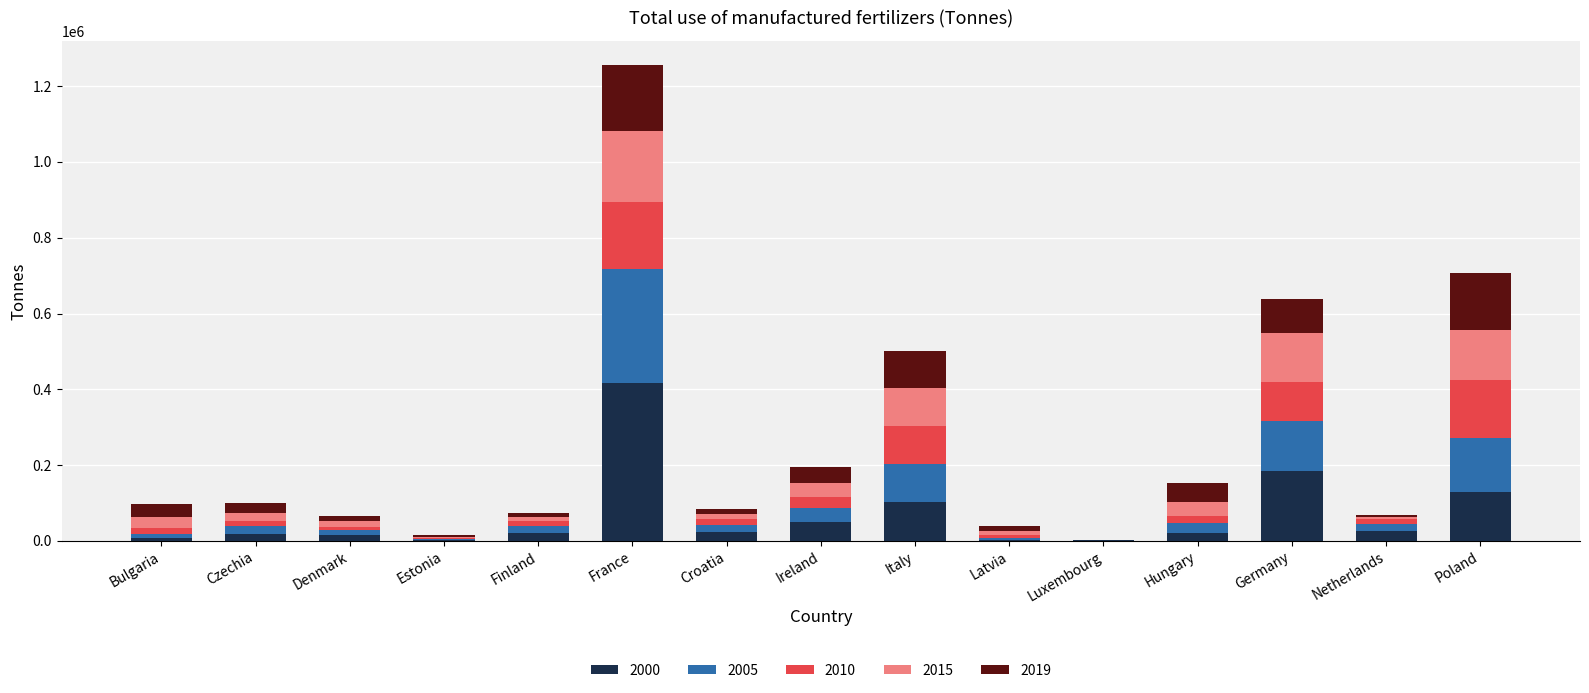

Which category has the highest value in the 2000 series?

France